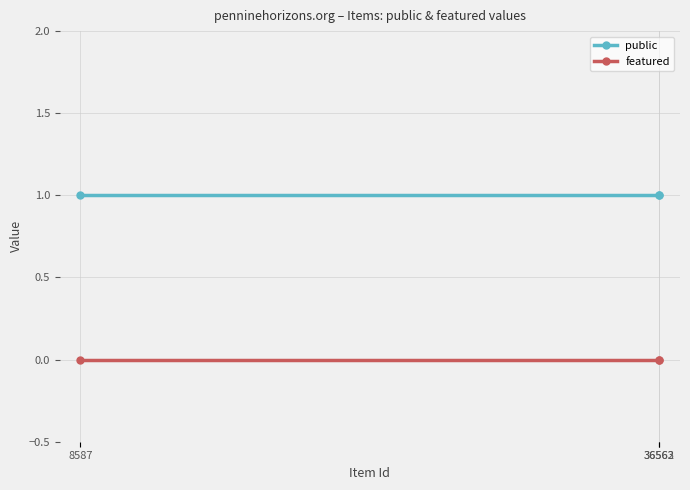

List the series in order of their overall mean, highest first.

public, featured